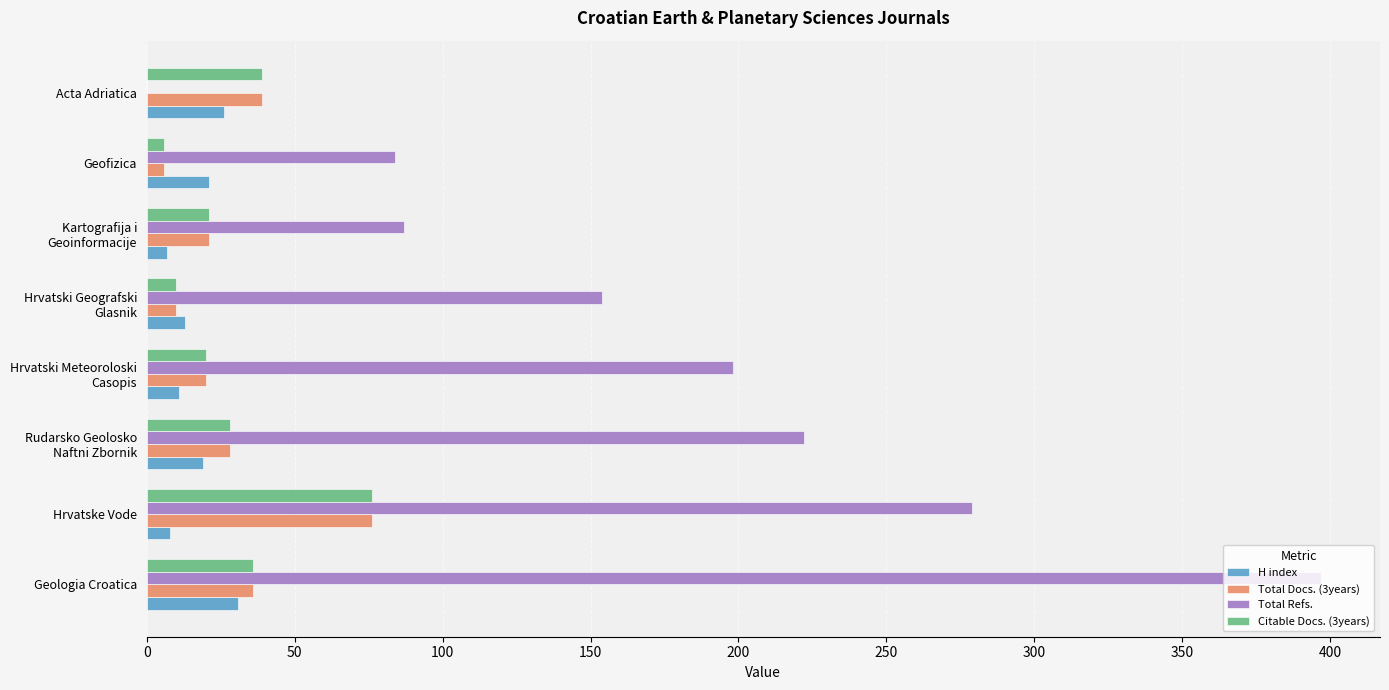

How many values in Total Refs. are above zero?

7